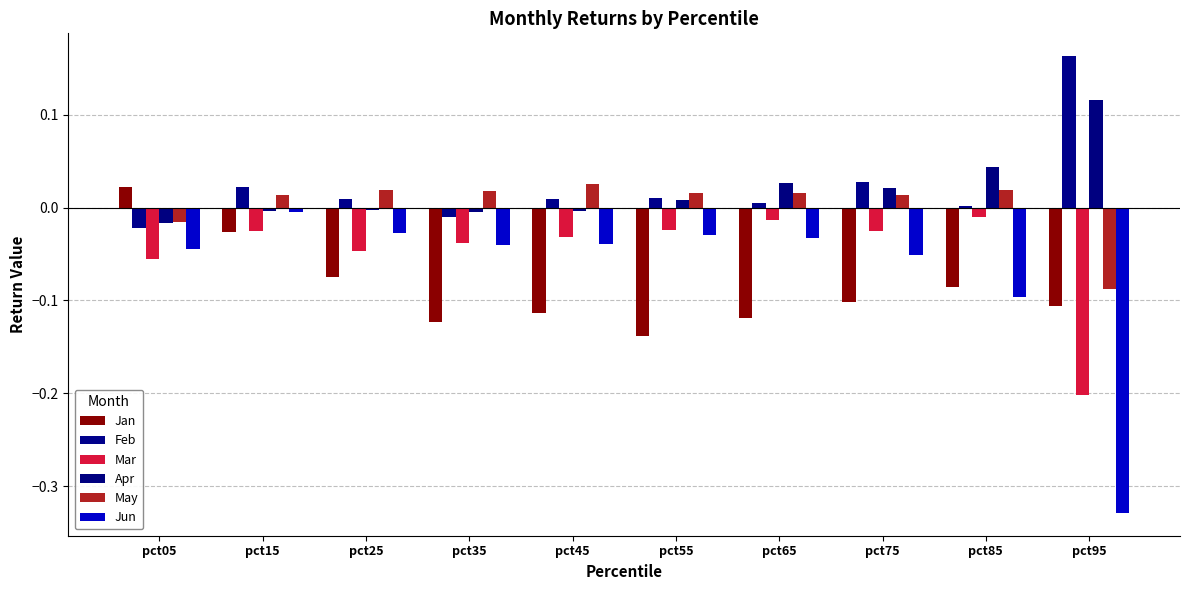

What is the sum of the Jan values at pct65 and pct45?

-0.2